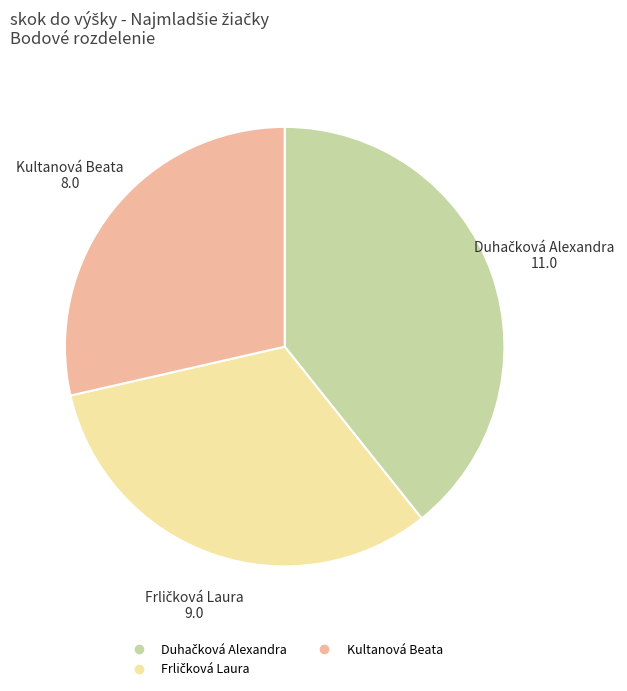

True or false: Kultanová Beata accounts for 20% of the total.

False